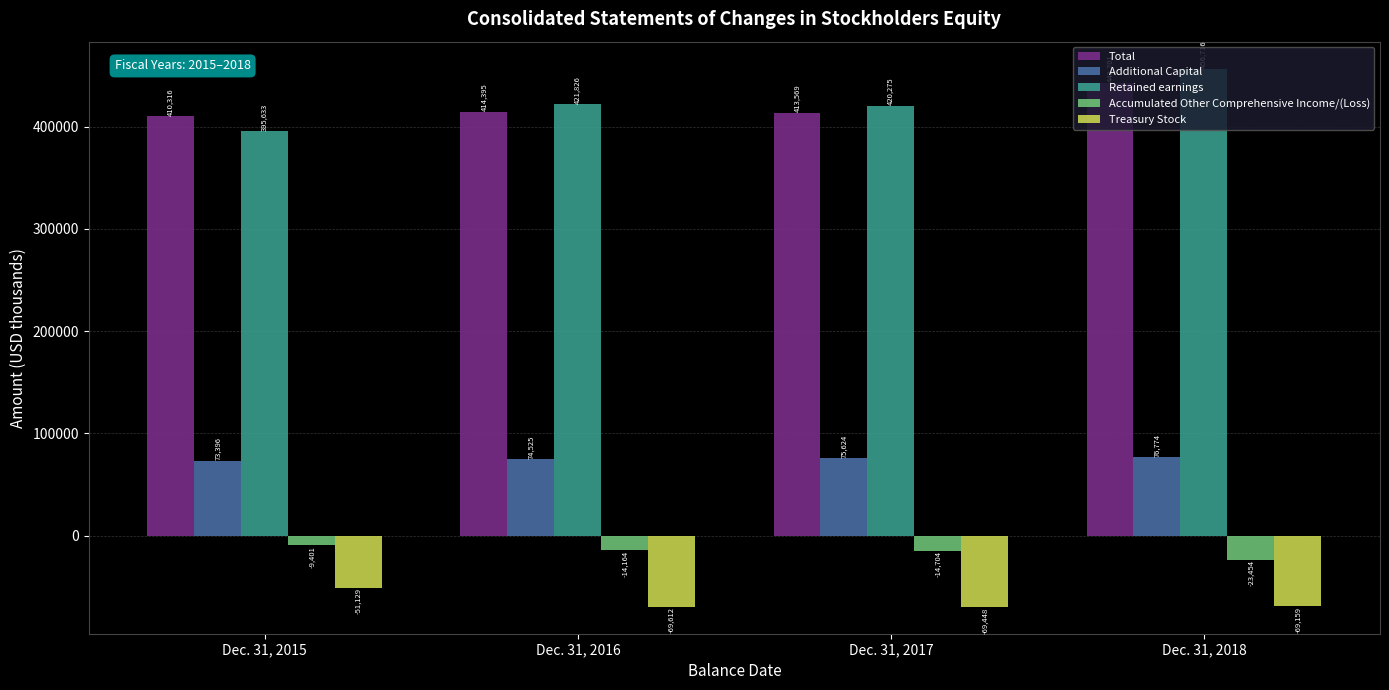

What is the difference between the maximum and minimum values in the Accumulated Other Comprehensive Income/(Loss) series?

14053